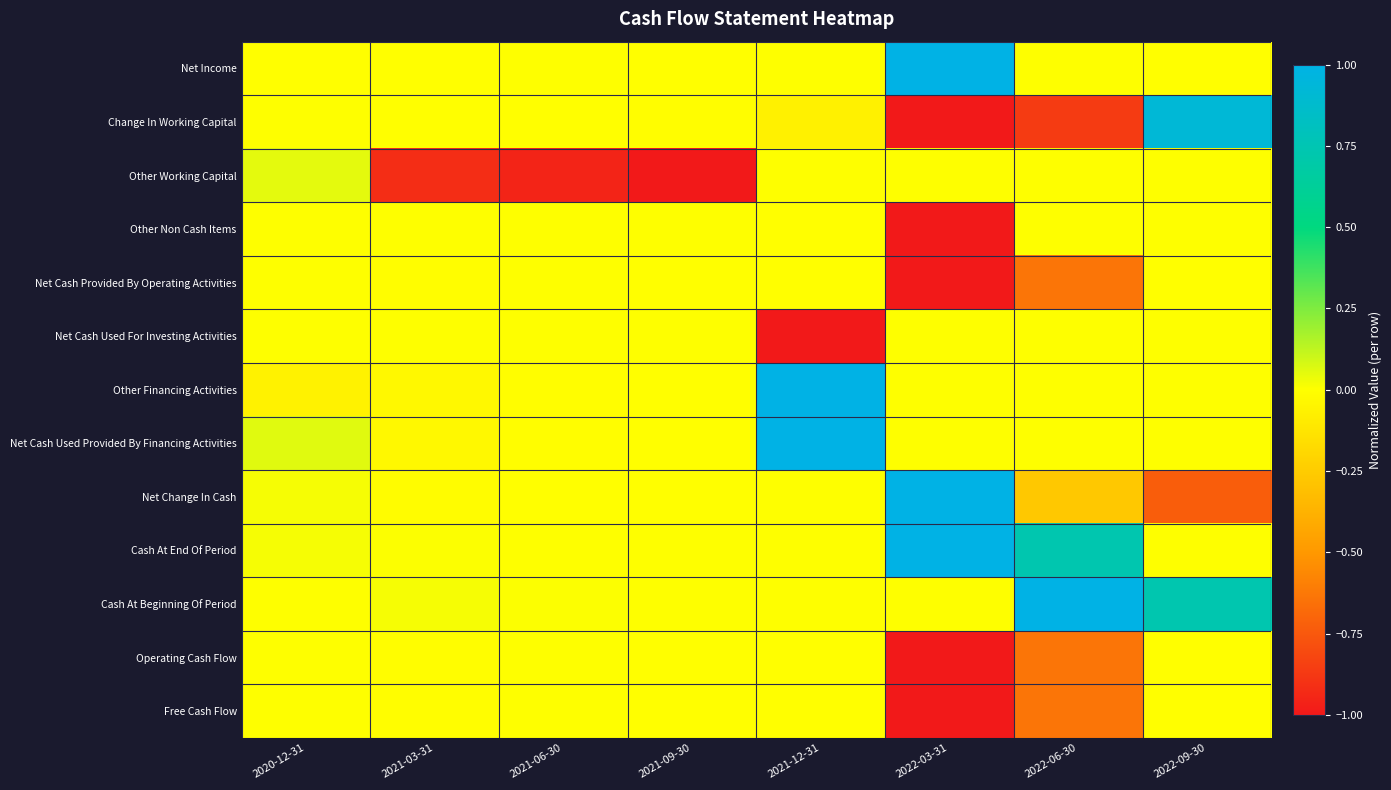

Reading left to right, extract all data points from this chart.

Net Income: 2020-12-31=-0.0	2021-03-31=-0.0	2021-06-30=0.0	2021-09-30=-0.0	2021-12-31=0.0	2022-03-31=1.0	2022-06-30=0.0	2022-09-30=-0.0
Change In Working Capital: 2020-12-31=0.0	2021-03-31=-0.0	2021-06-30=-0.0	2021-09-30=-0.0	2021-12-31=-0.1	2022-03-31=-1.0	2022-06-30=-0.9	2022-09-30=0.9
Other Working Capital: 2020-12-31=0.1	2021-03-31=-0.9	2021-06-30=-1.0	2021-09-30=-1.0	2021-12-31=0.0	2022-03-31=0.0	2022-06-30=0.0	2022-09-30=0.0
Other Non Cash Items: 2020-12-31=0.0	2021-03-31=0.0	2021-06-30=0.0	2021-09-30=0.0	2021-12-31=-0.0	2022-03-31=-1.0	2022-06-30=0.0	2022-09-30=0.0
Net Cash Provided By Operating Activities: 2020-12-31=0.0	2021-03-31=-0.0	2021-06-30=0.0	2021-09-30=-0.0	2021-12-31=-0.0	2022-03-31=-1.0	2022-06-30=-0.6	2022-09-30=-0.0
Net Cash Used For Investing Activities: 2020-12-31=0.0	2021-03-31=0.0	2021-06-30=0.0	2021-09-30=0.0	2021-12-31=-1.0	2022-03-31=0.0	2022-06-30=0.0	2022-09-30=0.0
Other Financing Activities: 2020-12-31=-0.1	2021-03-31=-0.0	2021-06-30=-0.0	2021-09-30=-0.0	2021-12-31=1.0	2022-03-31=0.0	2022-06-30=0.0	2022-09-30=0.0
Net Cash Used Provided By Financing Activities: 2020-12-31=0.1	2021-03-31=-0.0	2021-06-30=-0.0	2021-09-30=-0.0	2021-12-31=1.0	2022-03-31=0.0	2022-06-30=0.0	2022-09-30=0.0
Net Change In Cash: 2020-12-31=0.0	2021-03-31=-0.0	2021-06-30=-0.0	2021-09-30=-0.0	2021-12-31=0.0	2022-03-31=1.0	2022-06-30=-0.3	2022-09-30=-0.7
Cash At End Of Period: 2020-12-31=0.0	2021-03-31=0.0	2021-06-30=0.0	2021-09-30=0.0	2021-12-31=0.0	2022-03-31=1.0	2022-06-30=0.7	2022-09-30=0.0
Cash At Beginning Of Period: 2020-12-31=0.0	2021-03-31=0.0	2021-06-30=0.0	2021-09-30=0.0	2021-12-31=0.0	2022-03-31=0.0	2022-06-30=1.0	2022-09-30=0.7
Operating Cash Flow: 2020-12-31=0.0	2021-03-31=-0.0	2021-06-30=0.0	2021-09-30=-0.0	2021-12-31=-0.0	2022-03-31=-1.0	2022-06-30=-0.6	2022-09-30=-0.0
Free Cash Flow: 2020-12-31=0.0	2021-03-31=-0.0	2021-06-30=0.0	2021-09-30=-0.0	2021-12-31=-0.0	2022-03-31=-1.0	2022-06-30=-0.6	2022-09-30=-0.0